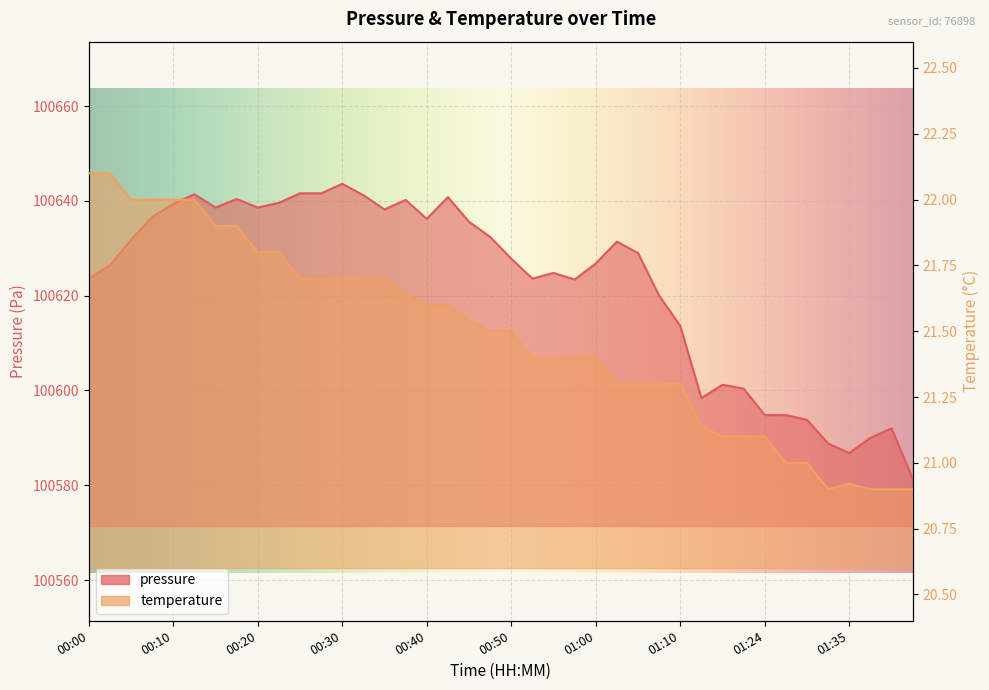

What is the difference between the temperature values at 01:21 and 01:37?

0.2